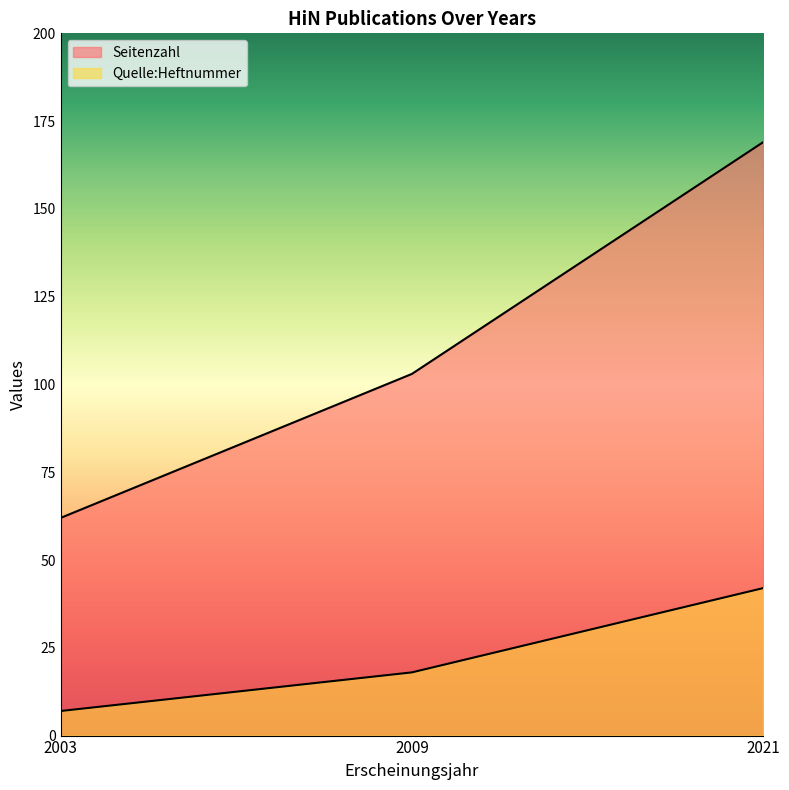

List the series in order of their peak value, highest first.

Seitenzahl, Quelle:Heftnummer